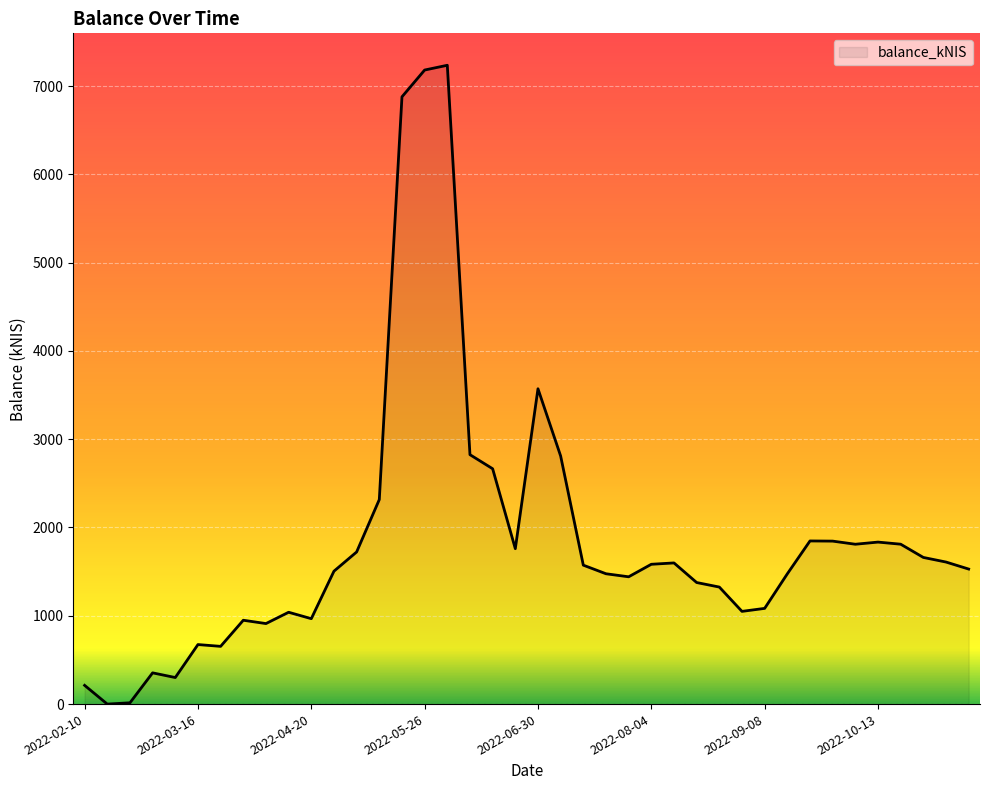

What is the maximum value shown in the chart?

7234.9